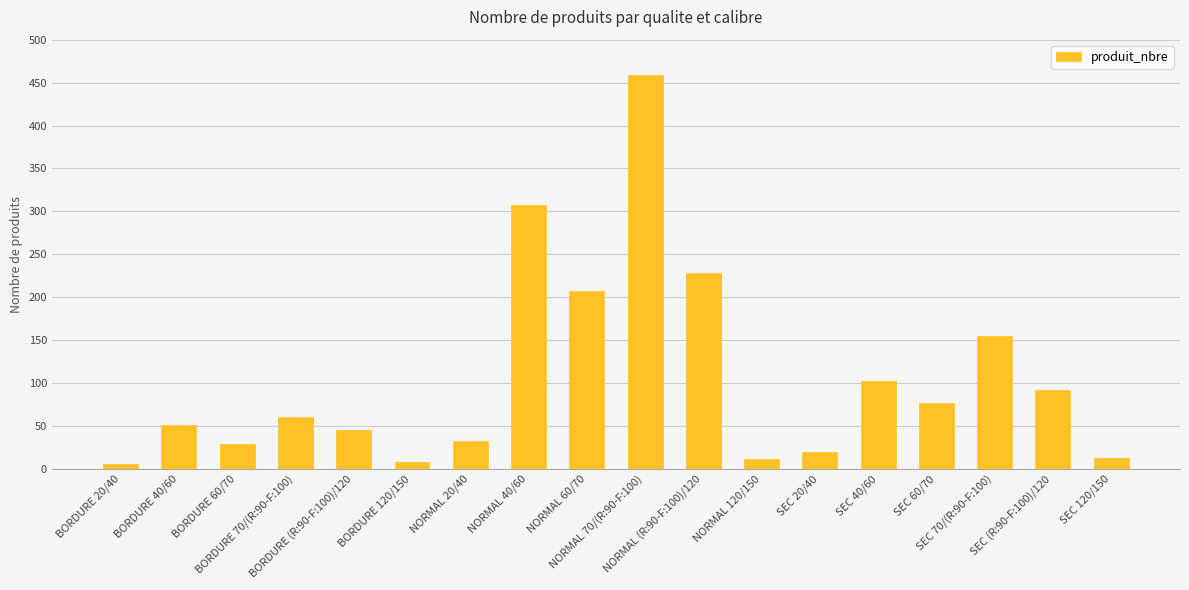

Reading left to right, transcribe all the data shown in this chart.

6	51	29	61	45	8	32	308	207	459	228	11	20	102	77	155	92	13